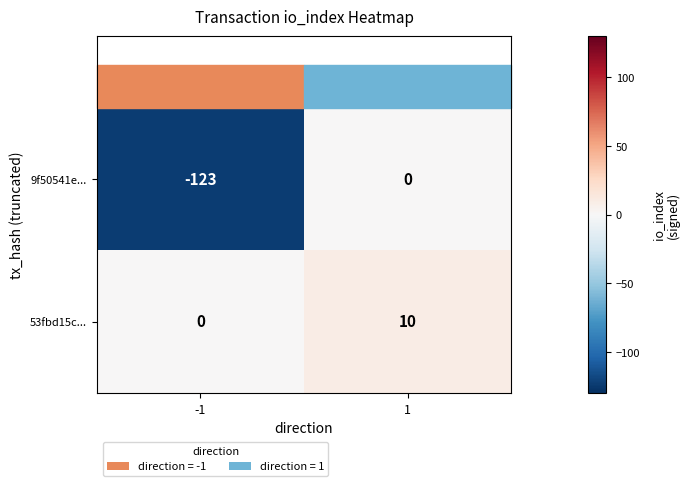

What is the smallest value displayed?

-123